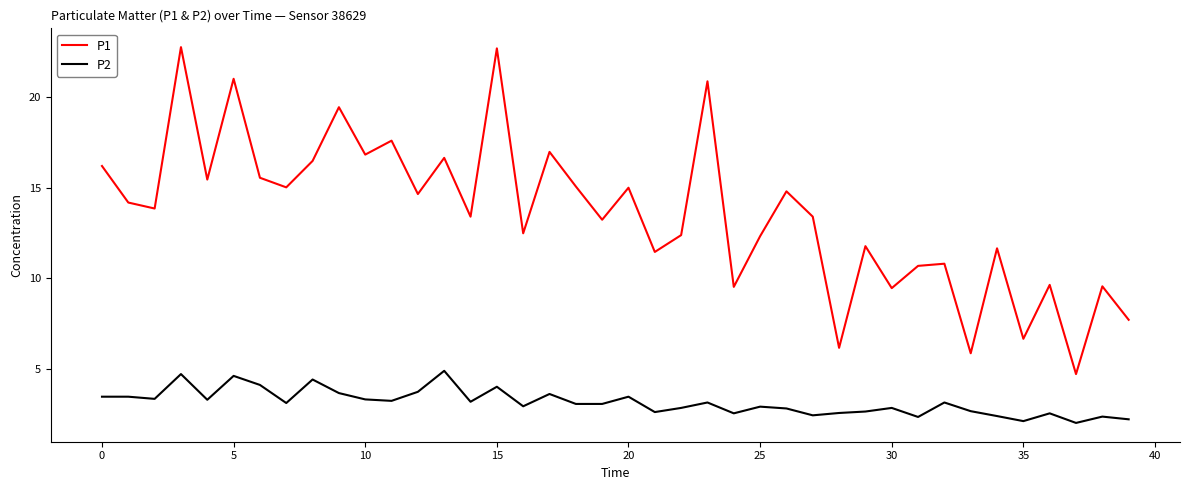

True or false: P2 and P1 cross at least once.

False